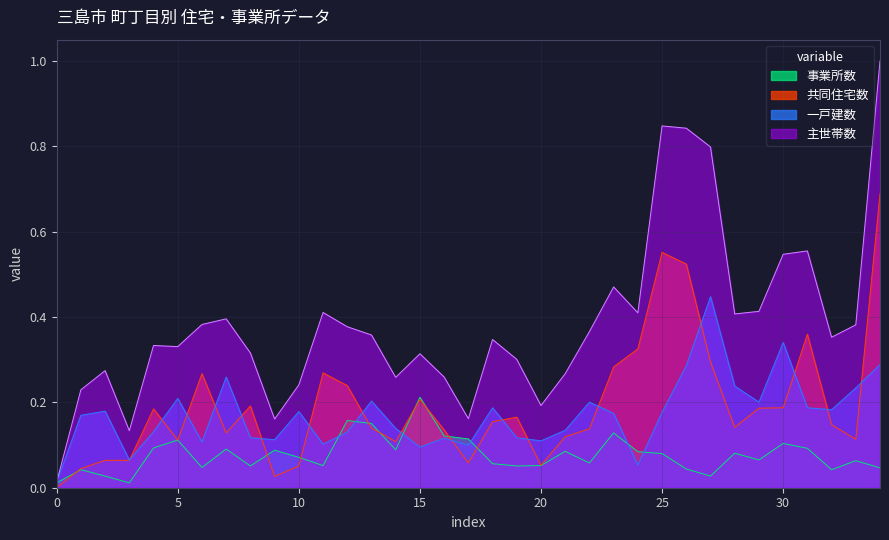

Is it true that 事業所数 equals 0.0 at 壱町田?

True